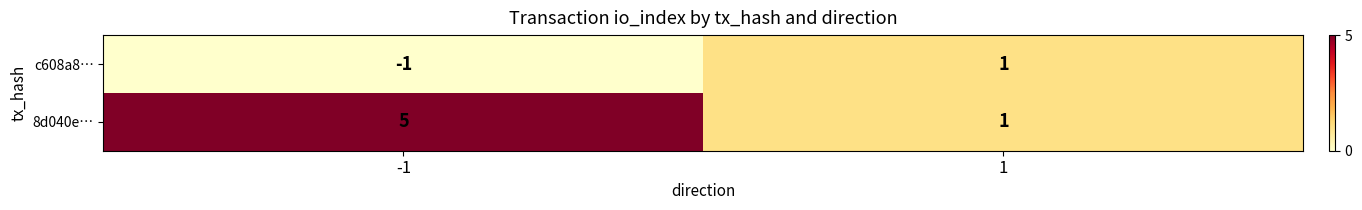

List the labels in order of 8d040e… value, smallest first.

1, -1